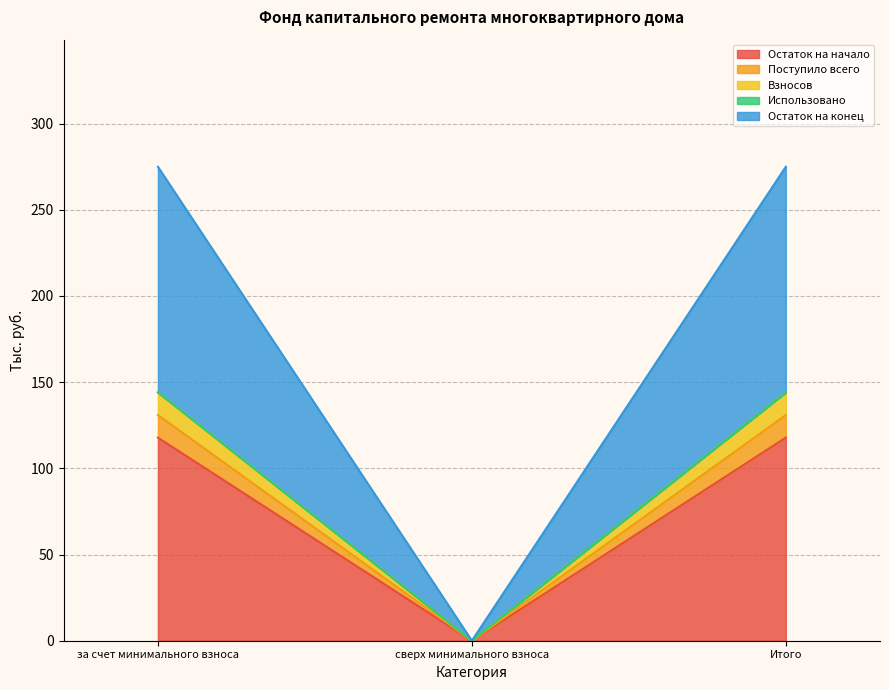

Does the chart have visible grid lines?

Yes